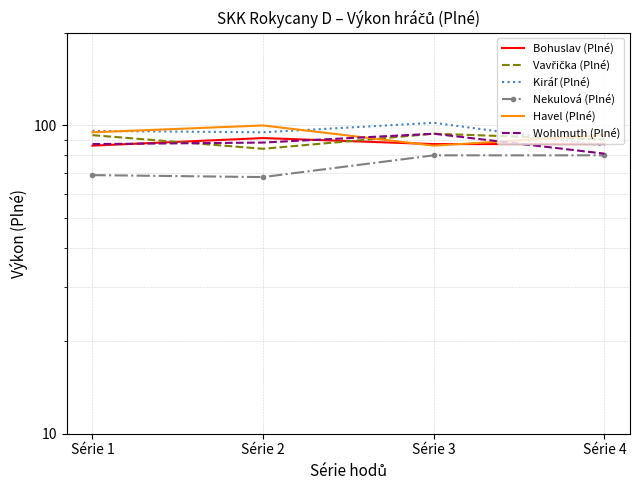

True or false: Kiráľ (Plné) and Bohuslav (Plné) cross at least once.

True